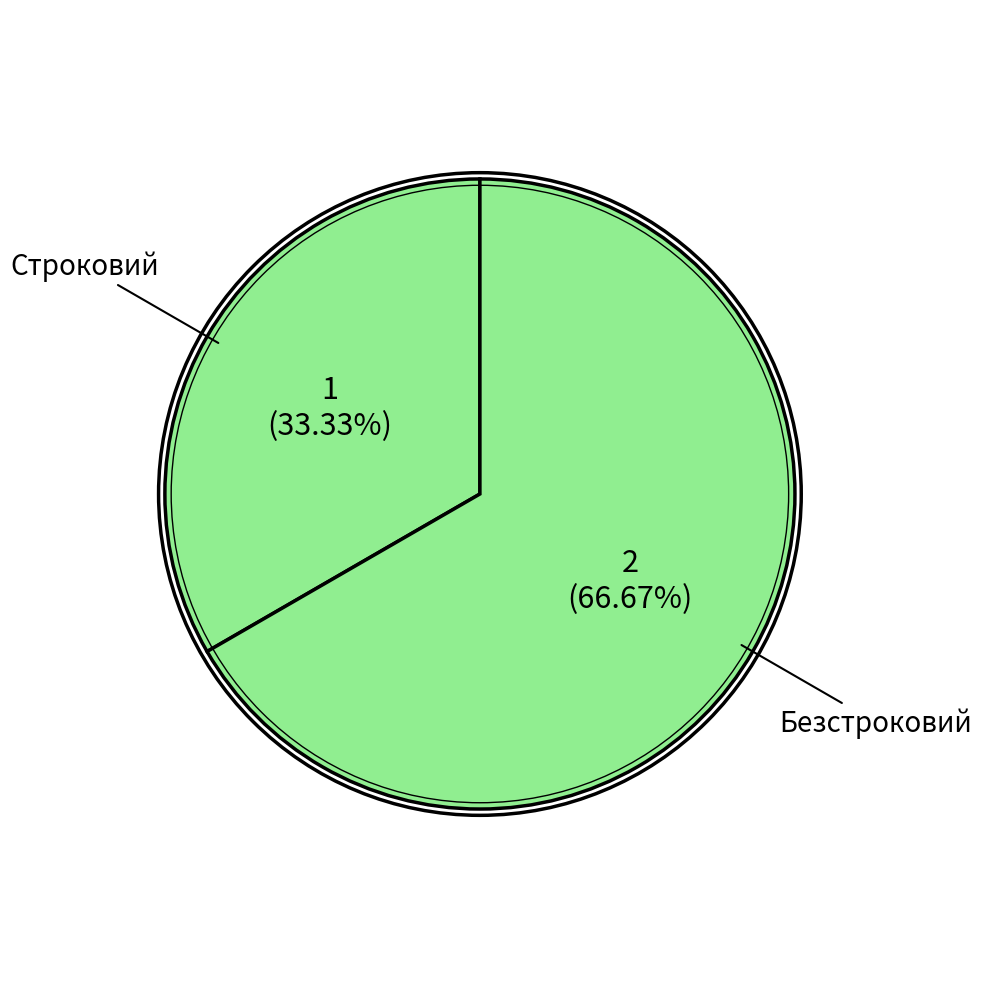

Count the number of slices in the pie.

2